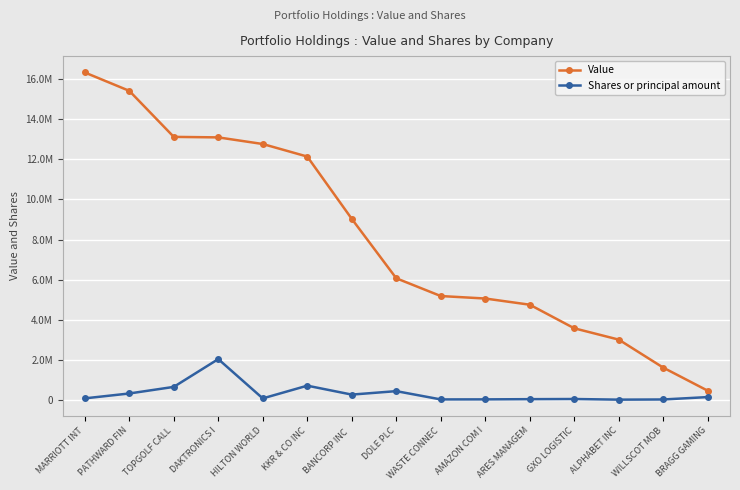

Is the value of Value at WILLSCOT MOB greater than the value of Shares or principal amount at ALPHABET INC?

Yes